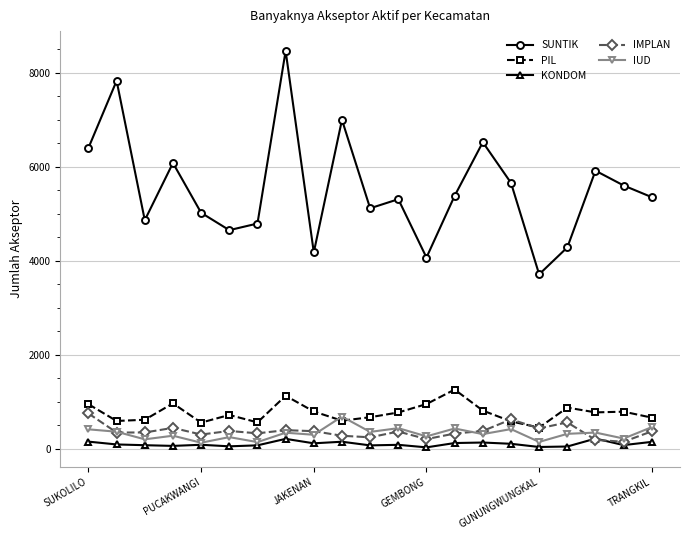

What is the maximum value for PIL?

1256